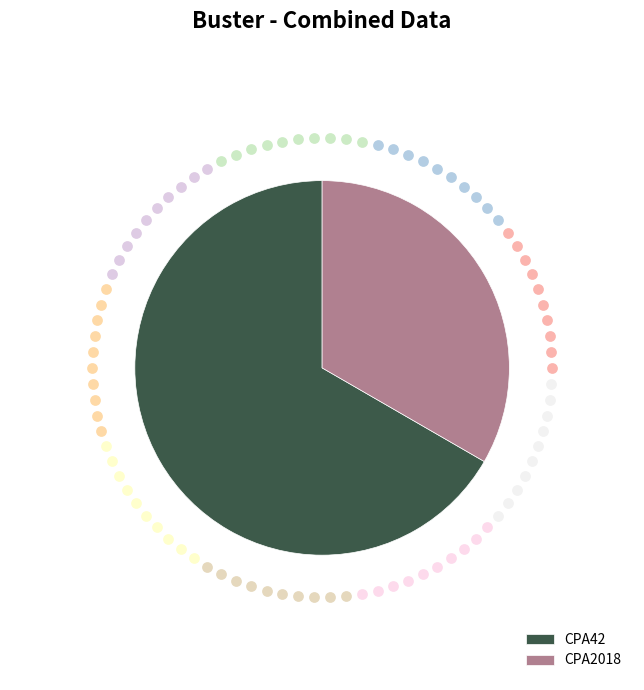

True or false: CPA42 accounts for 53% of the total.

False